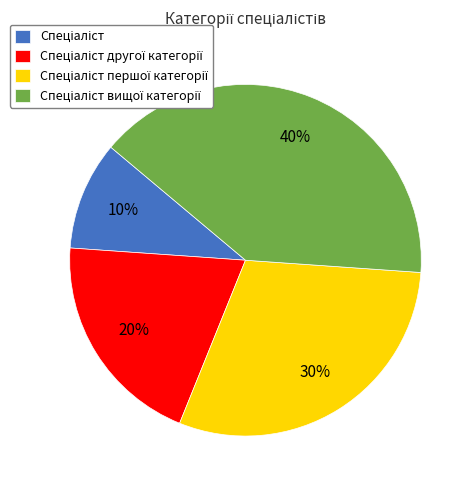

Does any single category account for the majority?

No